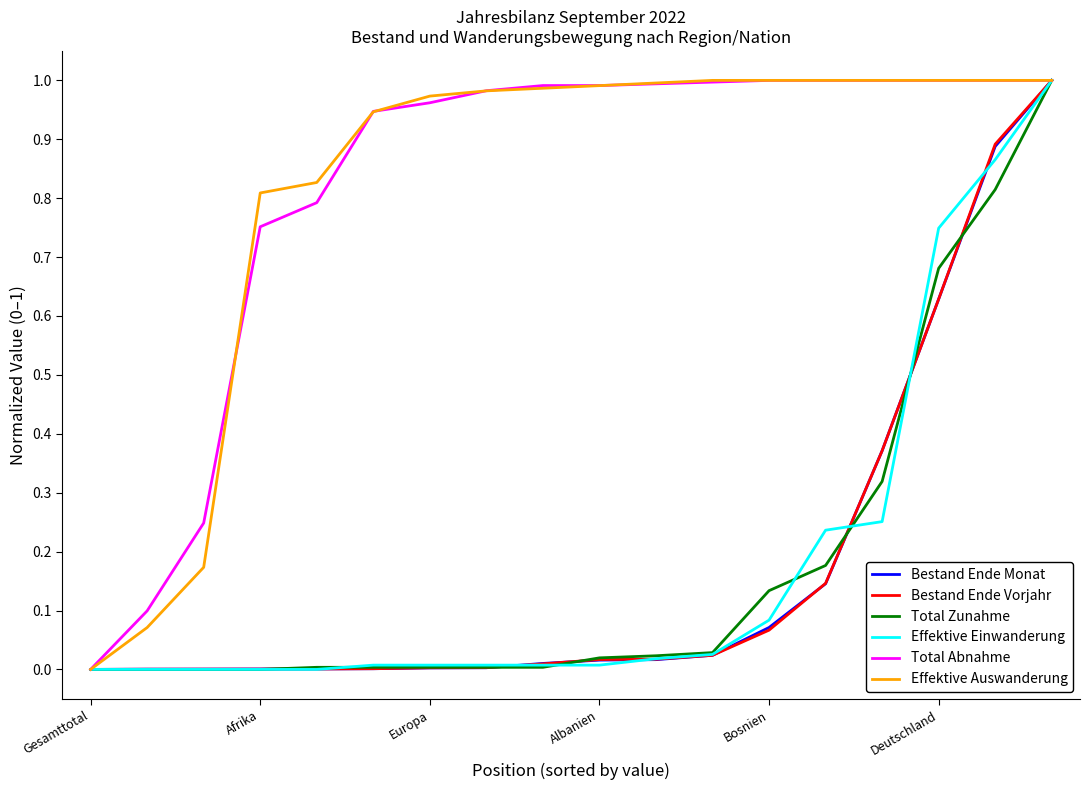

What are all the series names shown in the legend?

Bestand Ende Monat, Bestand Ende Vorjahr, Total Zunahme, Effektive Einwanderung, Total Abnahme, Effektive Auswanderung